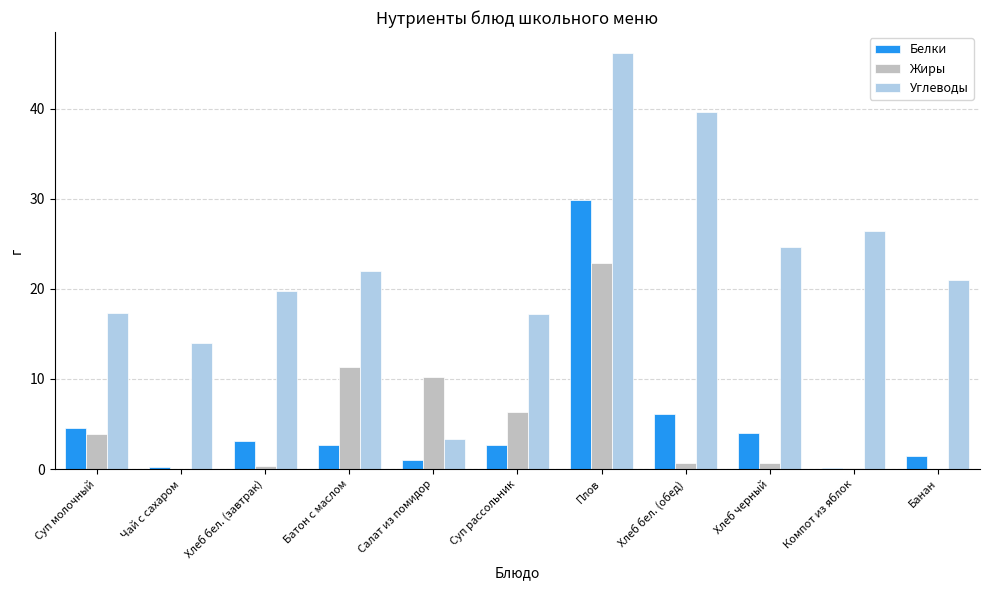

What is the total value across all series at Чай с сахаром?

14.2